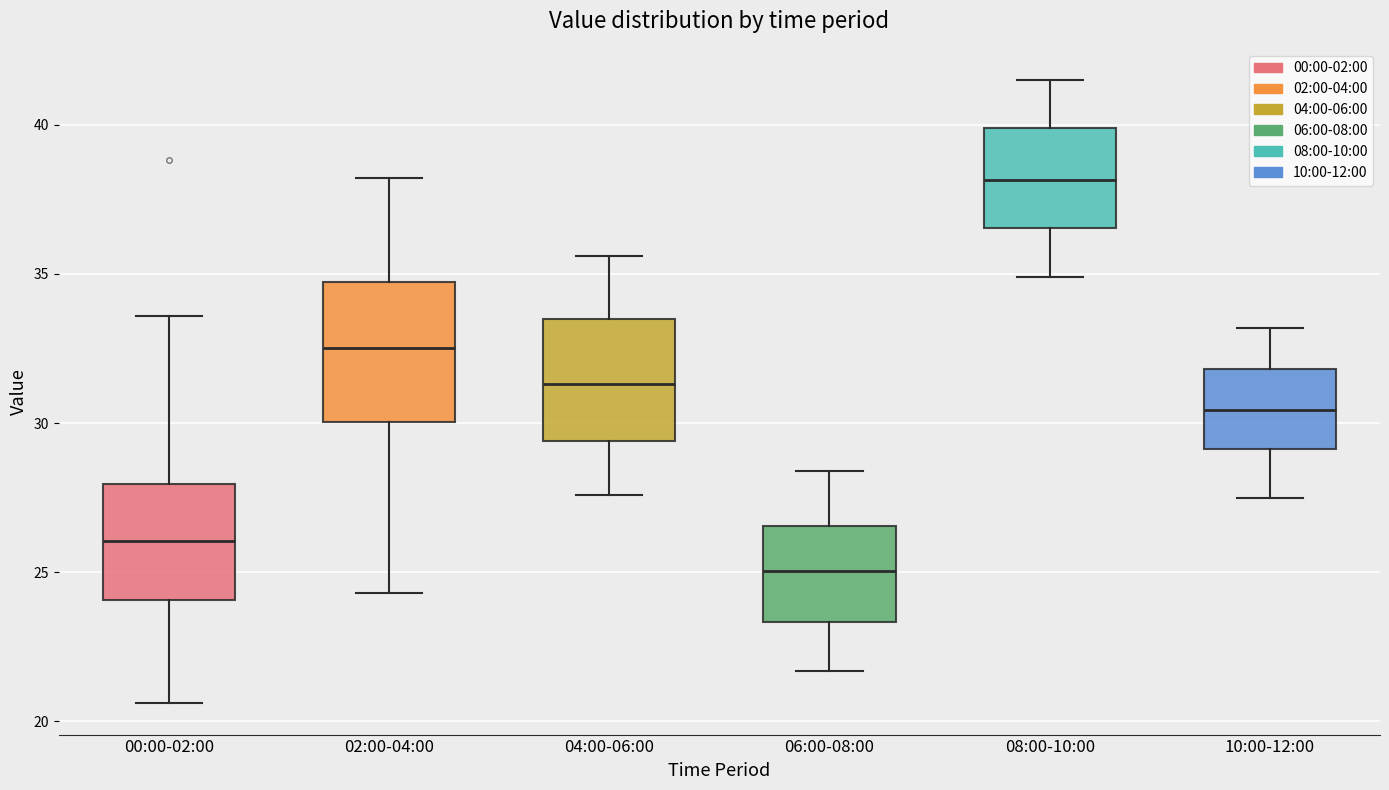

Reading left to right, transcribe this box plot: for each box, give where its median line is, the range the box spans, and where its two whiskers end, as read against the y-axis. The values are not printed on the chart, so give them approximately, as read against the axis.

00:00-02:00: median 26.0, box 24.0 to 28.0, whiskers 20.5 to 33.5
02:00-04:00: median 32.5, box 30.0 to 34.5, whiskers 24.5 to 38.0
04:00-06:00: median 31.5, box 29.5 to 33.5, whiskers 27.5 to 35.5
06:00-08:00: median 25.0, box 23.5 to 26.5, whiskers 21.5 to 28.5
08:00-10:00: median 38.0, box 36.5 to 40.0, whiskers 35.0 to 41.5
10:00-12:00: median 30.5, box 29.0 to 32.0, whiskers 27.5 to 33.0